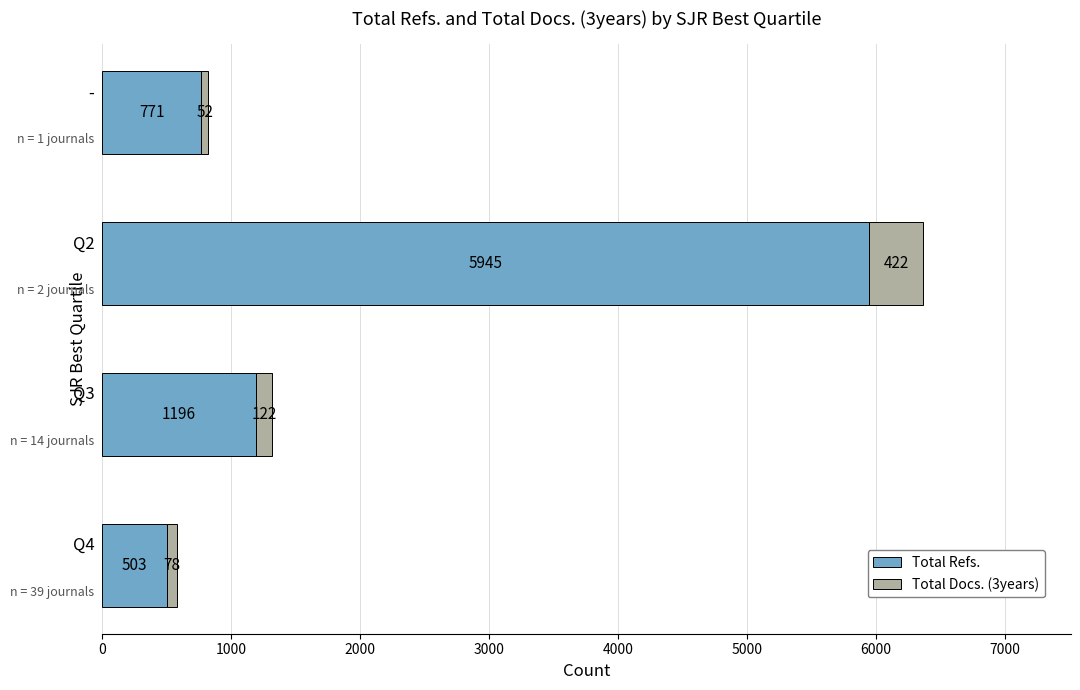

What is the maximum value for Total Refs.?

5945